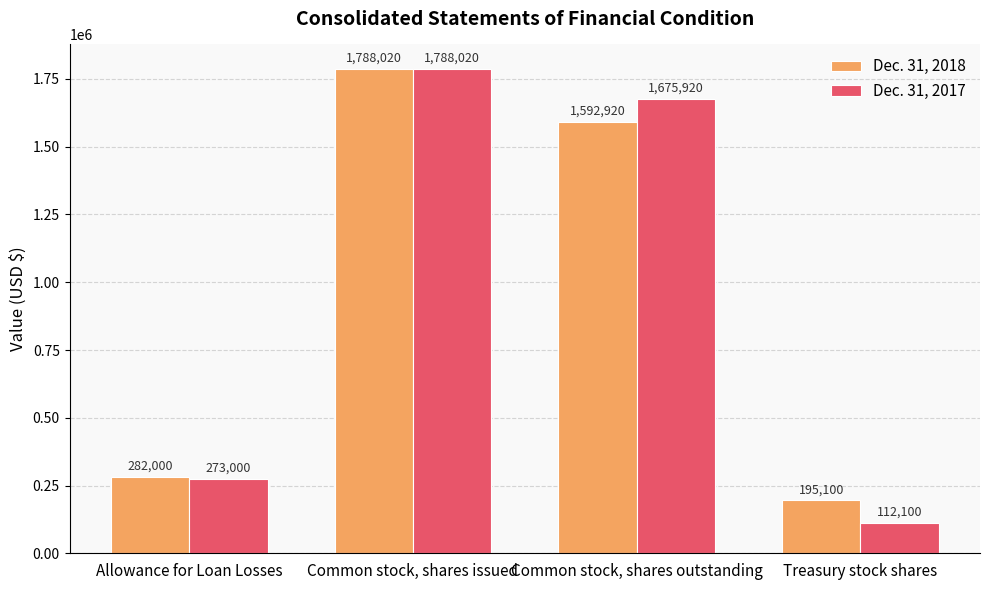

Reading left to right, list all the values displayed in this chart.

Dec. 31, 2018: Allowance for Loan Losses=282000	Common stock, shares issued=1788020	Common stock, shares outstanding=1592920	Treasury stock shares=195100
Dec. 31, 2017: Allowance for Loan Losses=273000	Common stock, shares issued=1788020	Common stock, shares outstanding=1675920	Treasury stock shares=112100